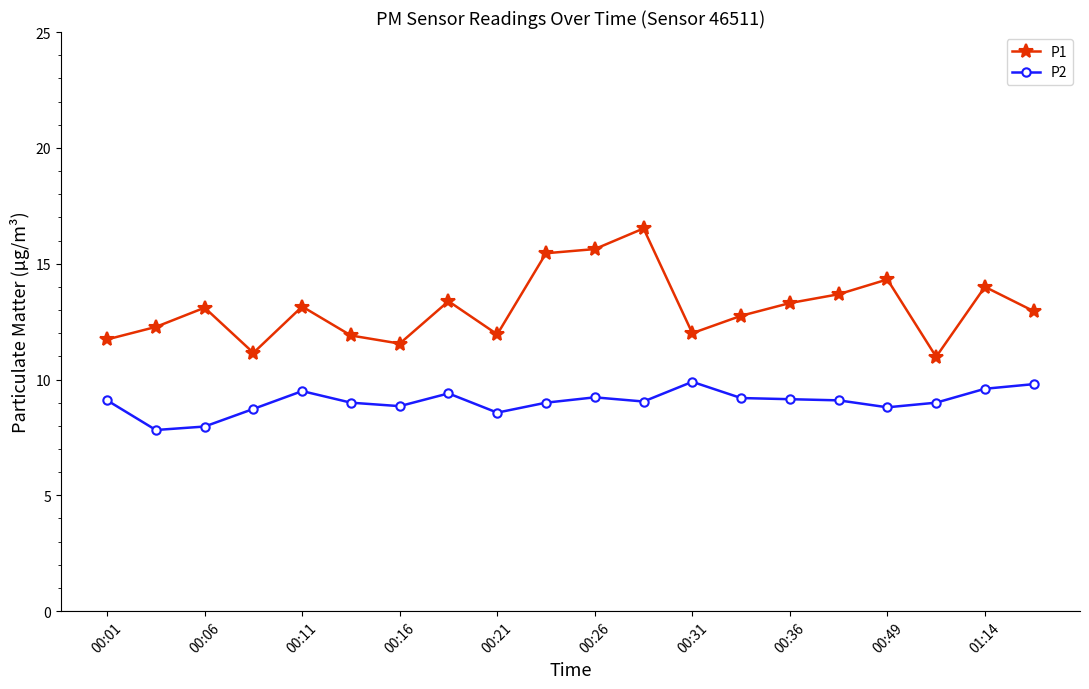

True or false: P2 and P1 intersect in this chart.

False